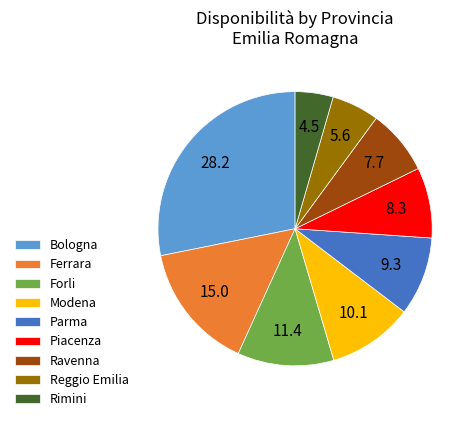

Does Piacenza represent more than half of the total?

No